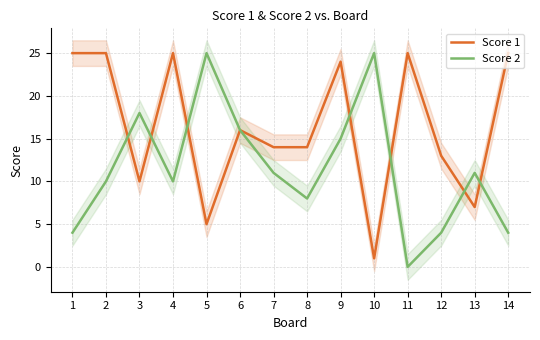

What is the value of the Score 2 point at the 12th from the left?

4